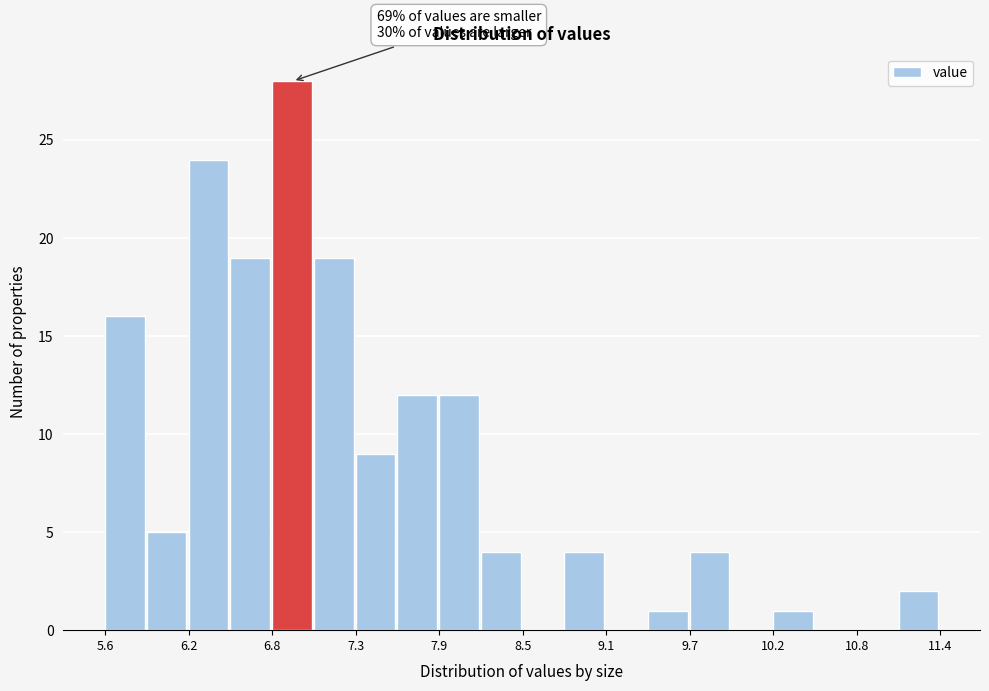

Around what value on the x-axis is the tallest bar? Give the approximate position of its centre, as read against the axis.

6.9